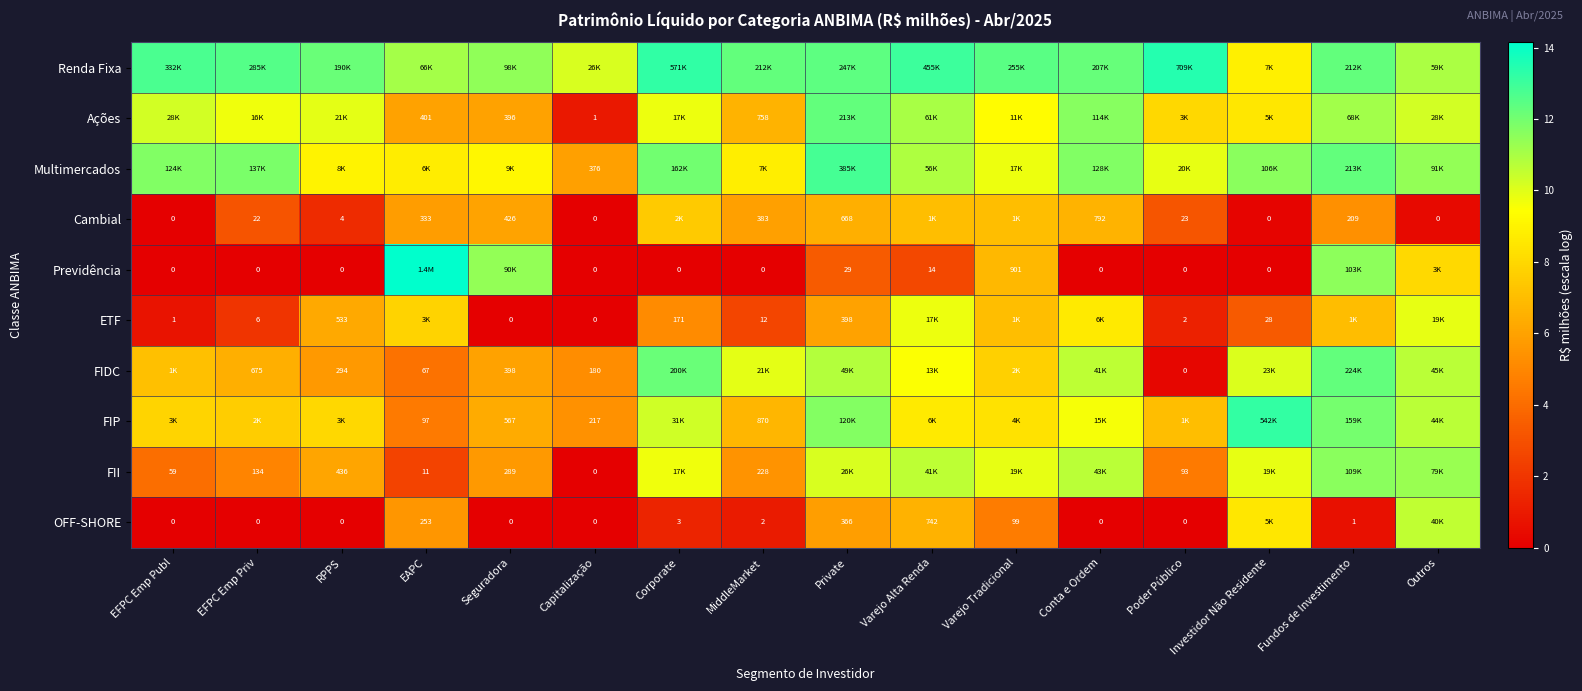

How many categories are shown in the chart?

16